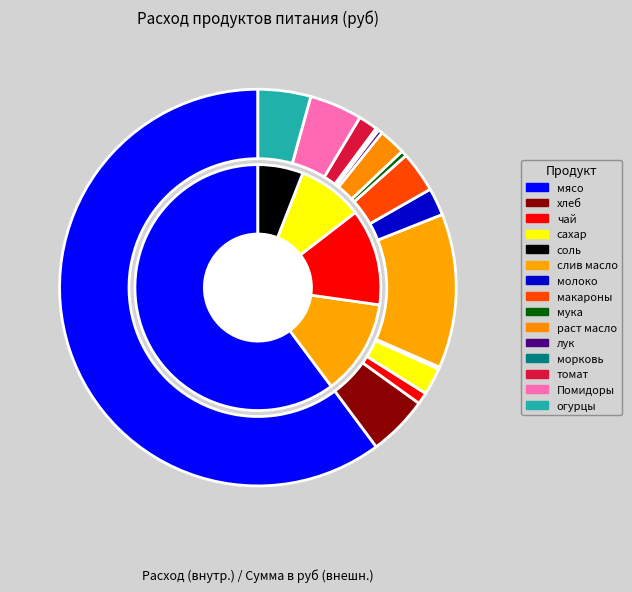

Does мясо represent more than half of the total?

Yes